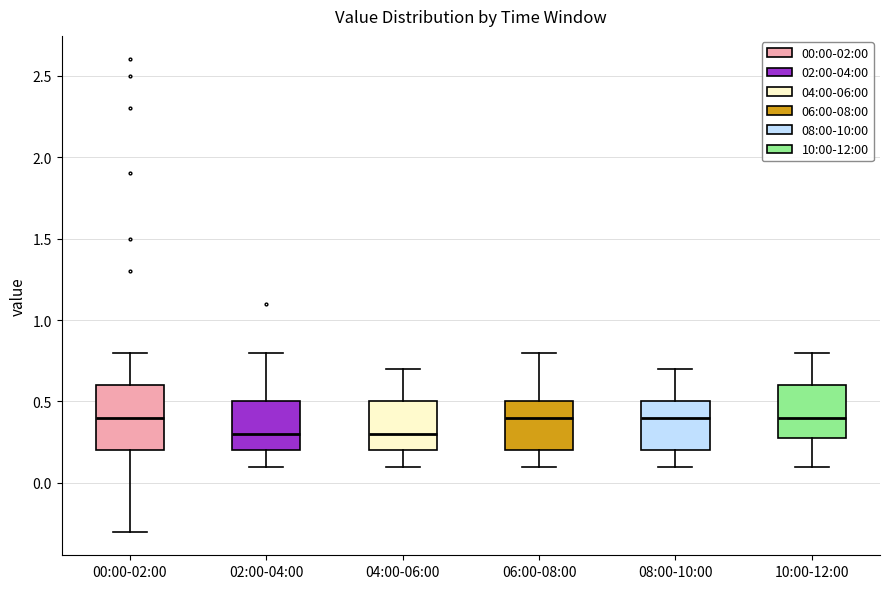

Where is the lower edge of the box for 04:00-06:00 on the y-axis? The values are not printed on the chart, so give them approximately, as read against the axis.

0.2